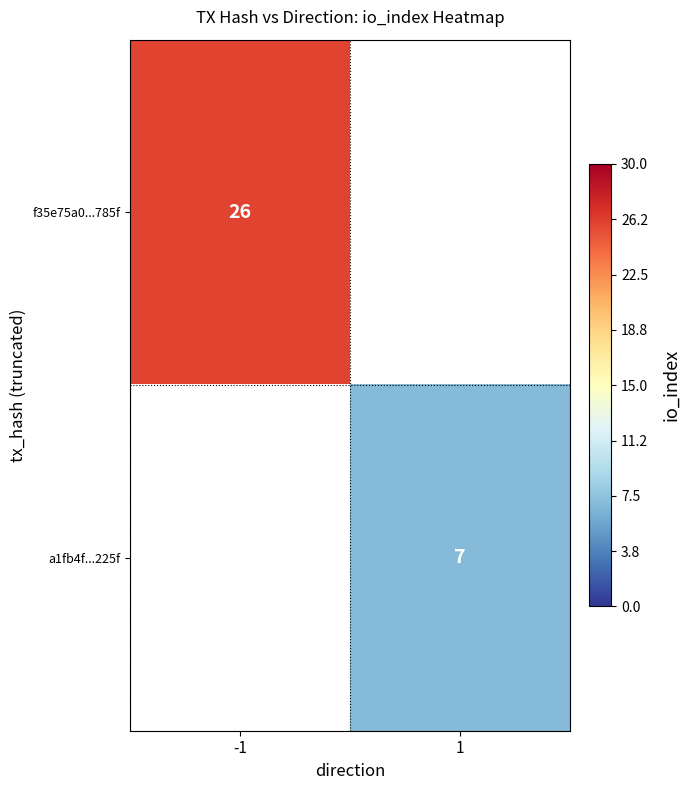

How many data points does each series have?

2